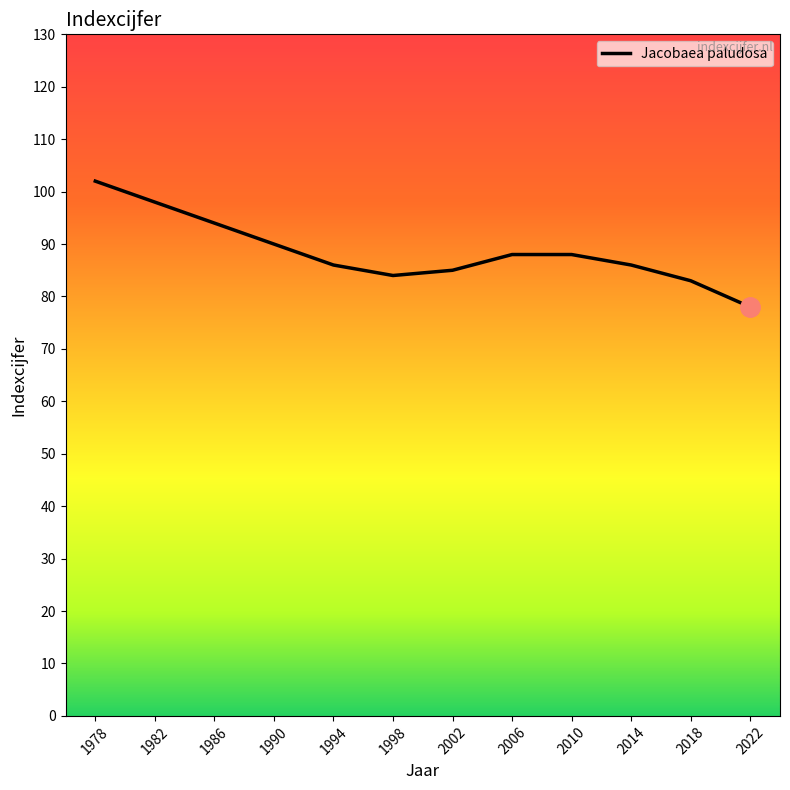

What is the difference between the values at 2006 and 1982?

10